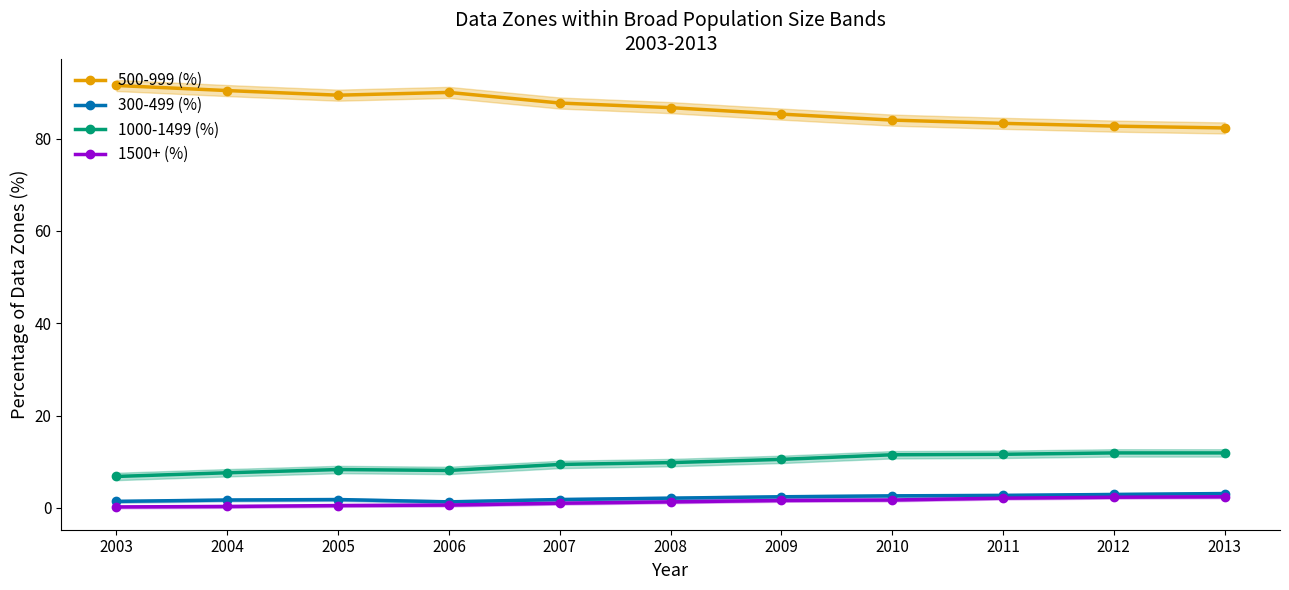

What is the spread (max minus min) of values at 2007?

86.7